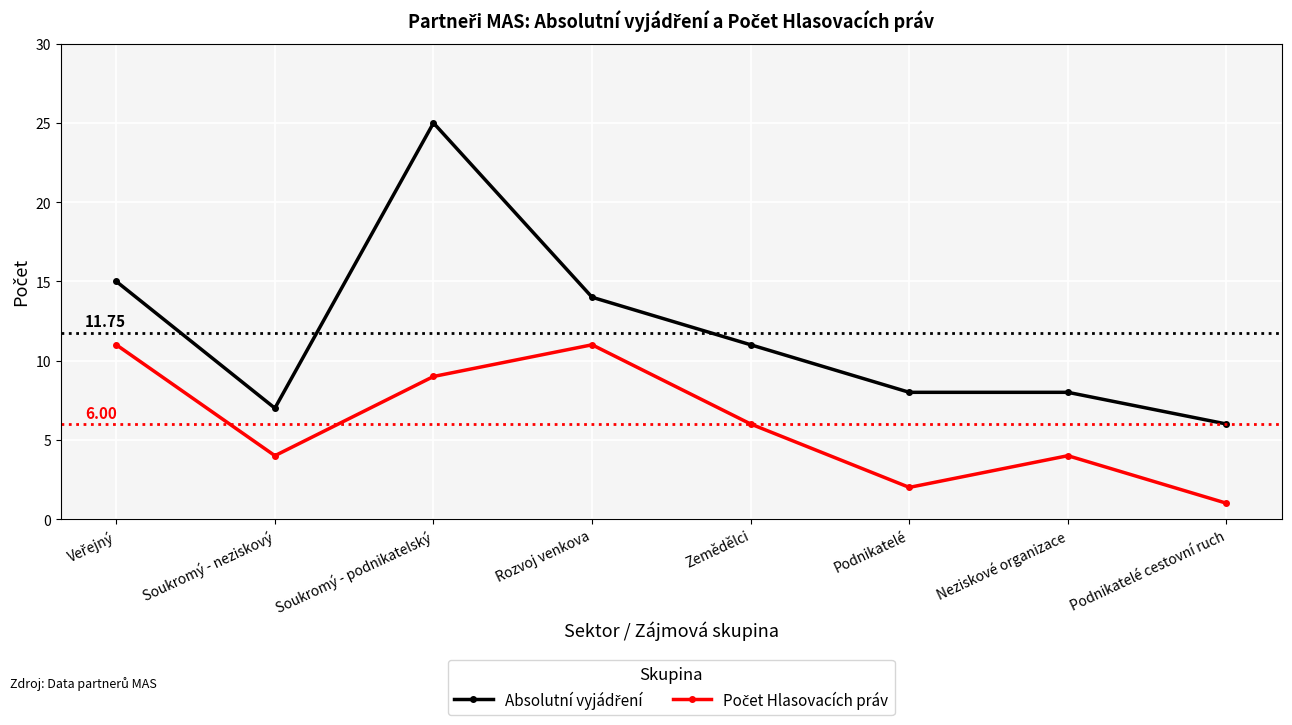

What position from the right is Soukromý - podnikatelský?

6